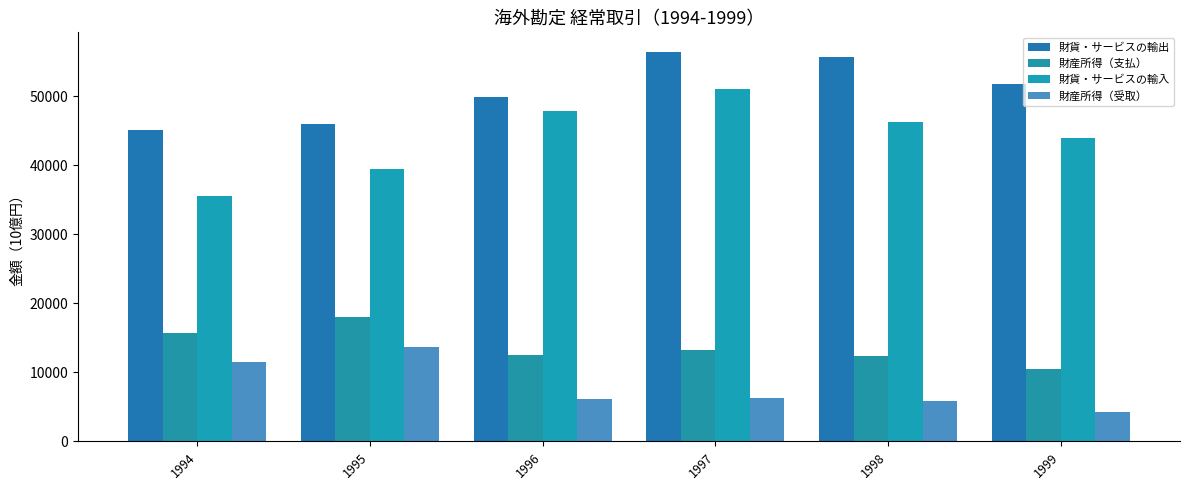

What is the value of the 財産所得（支払） bar at the 3rd from the left?

12489.0